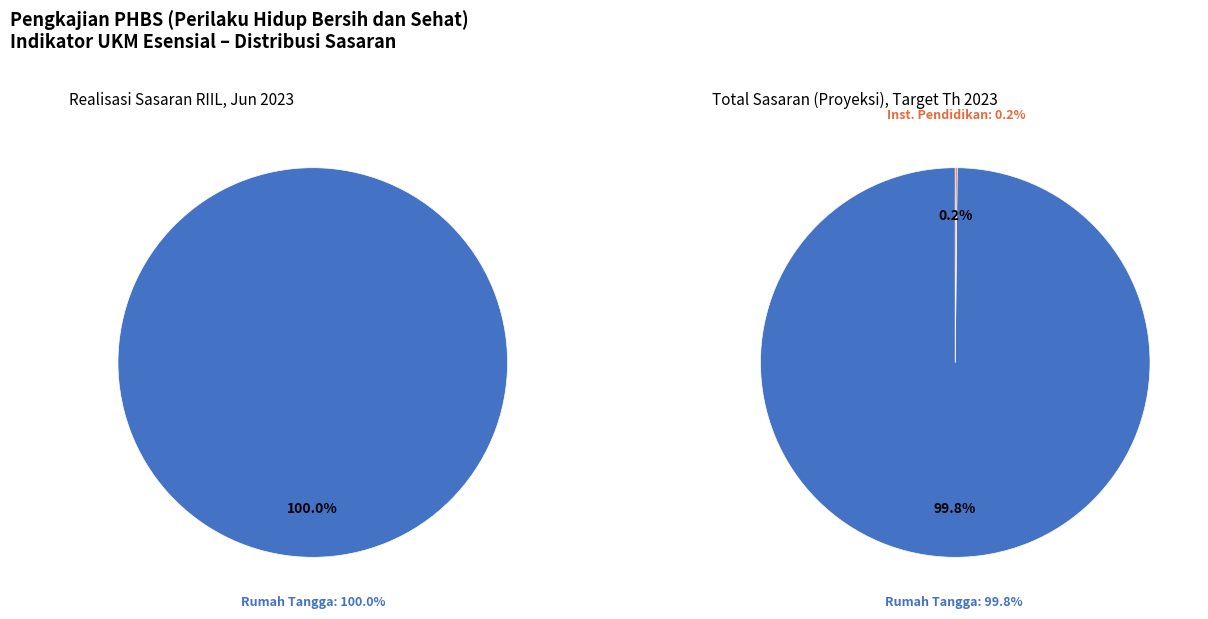

What is the smallest slice in the pie chart?

Institusi Pendidikan yang dikaji